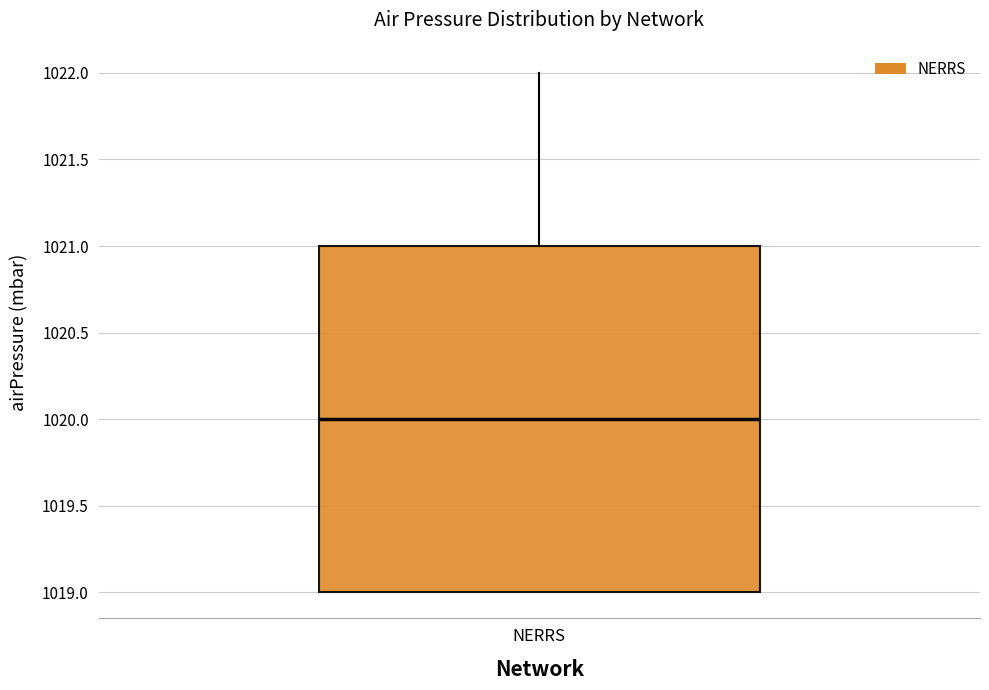

Transcribe this box plot: give where the median line is, the range the box spans, and where the two whiskers end, as read against the y-axis. The values are not printed on the chart, so give them approximately, as read against the axis.

median 1020, box 1019 to 1021, whiskers 1019 to 1022